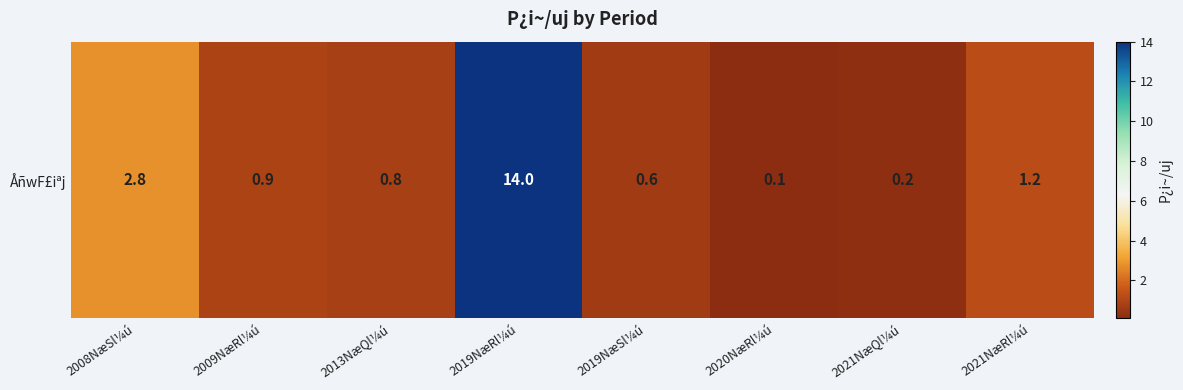

Where is the data nearest to the value 7?

2008NæSl¼ú